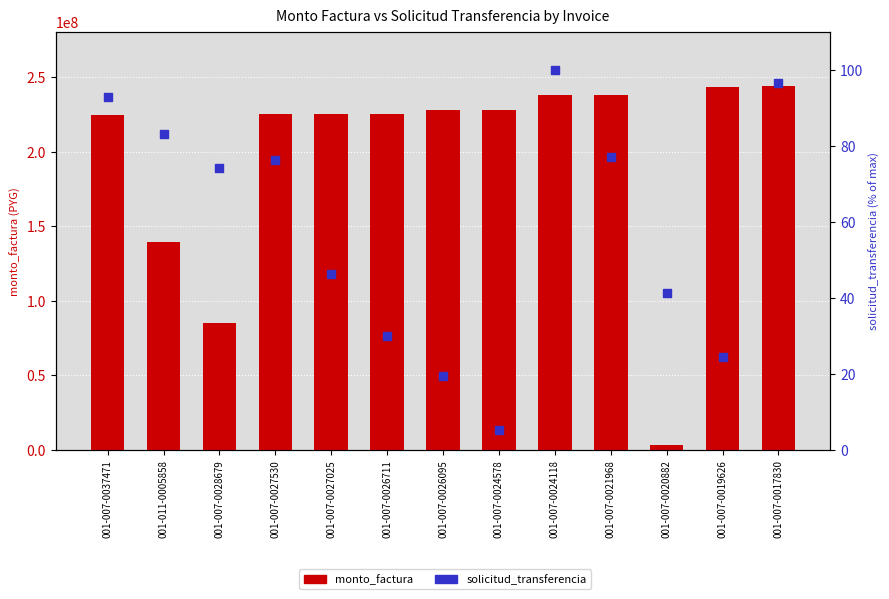

At which category is the sum across all series the highest?

001-007-0017830